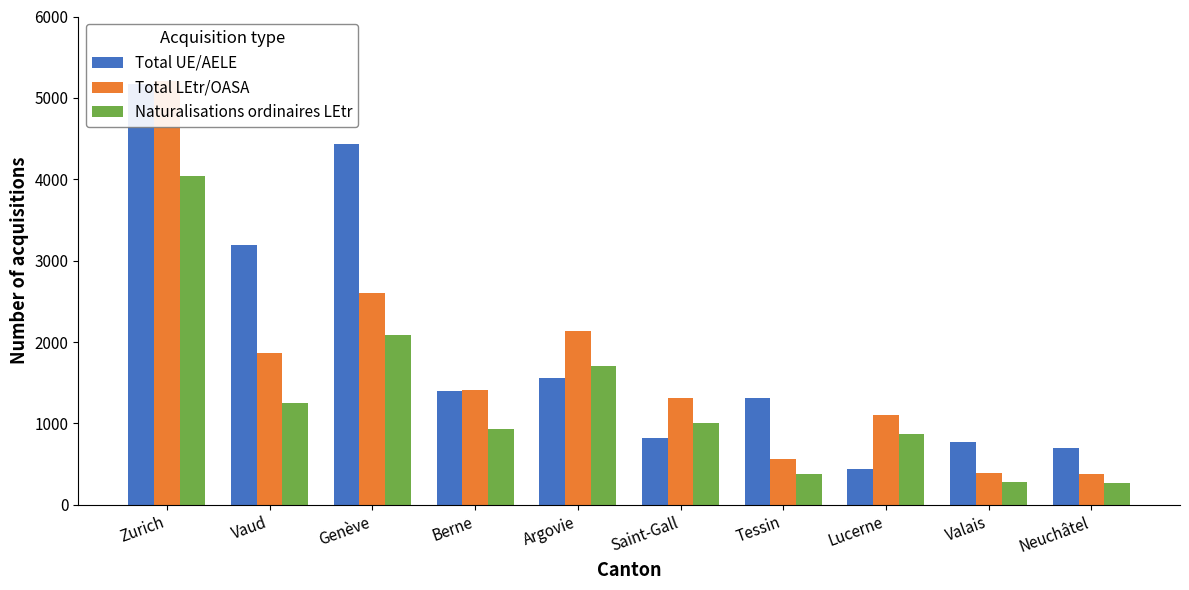

What is the difference between the maximum and minimum values in the Total LEtr/OASA series?

4826